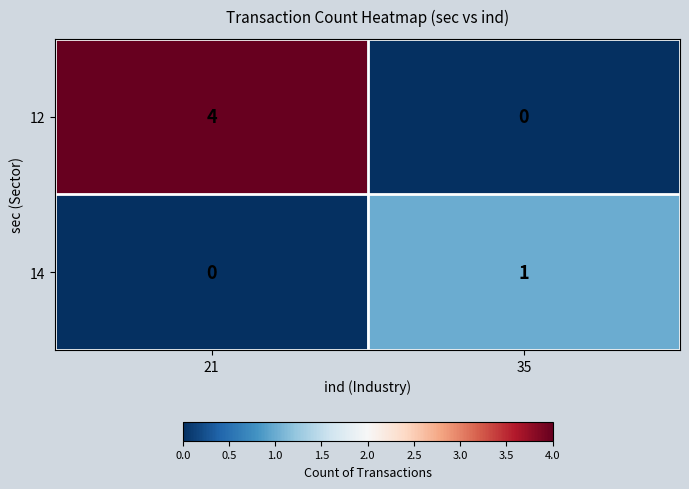

Is it true that 14 equals 1 at 21?

False